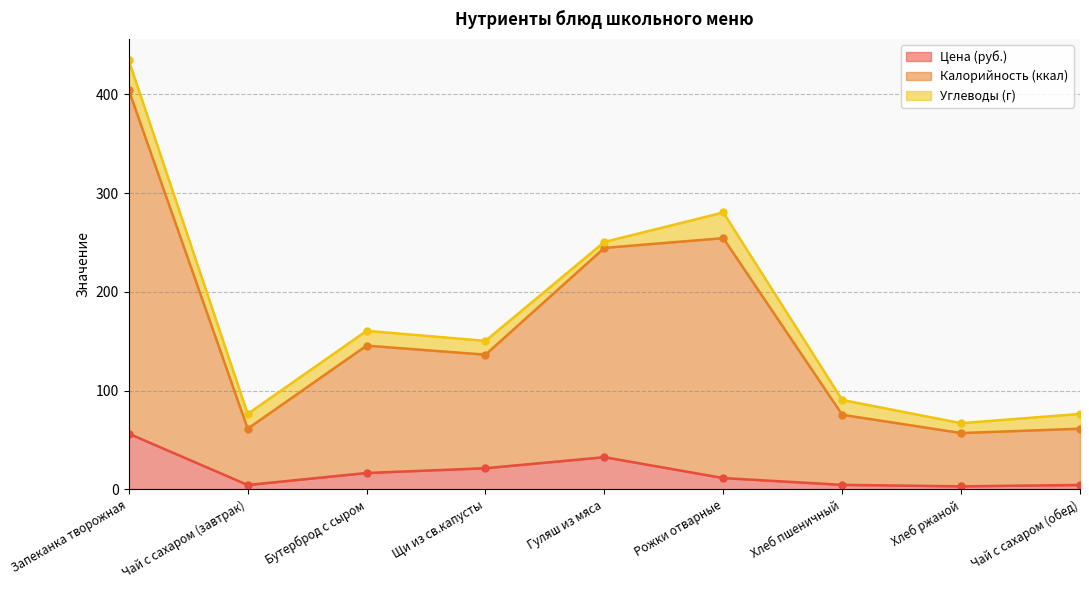

What is the highest value of the Цена (руб.) series?

56.4